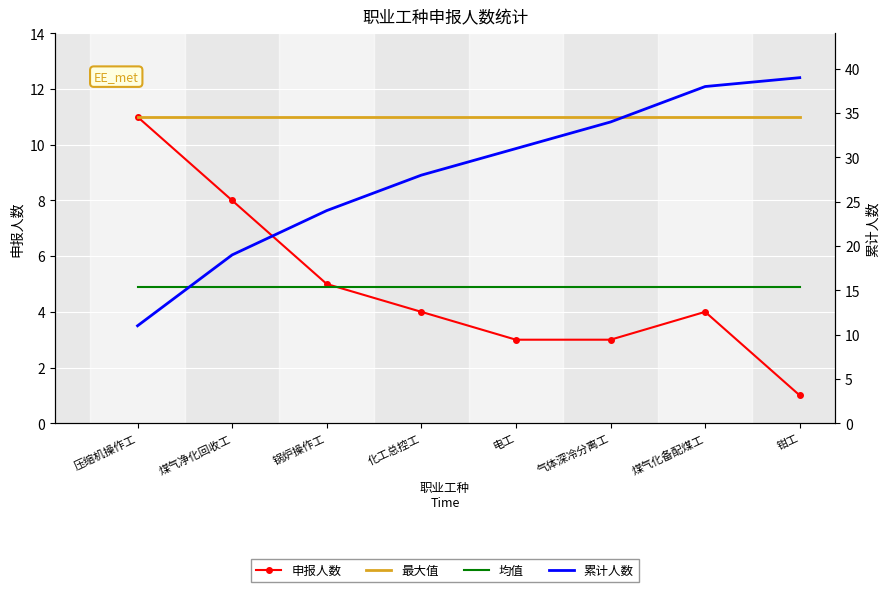

Rank the categories by 累计人数 value from lowest to highest.

压缩机操作工, 煤气净化回收工, 锅炉操作工, 化工总控工, 电工, 气体深冷分离工, 煤气化备配煤工, 钳工